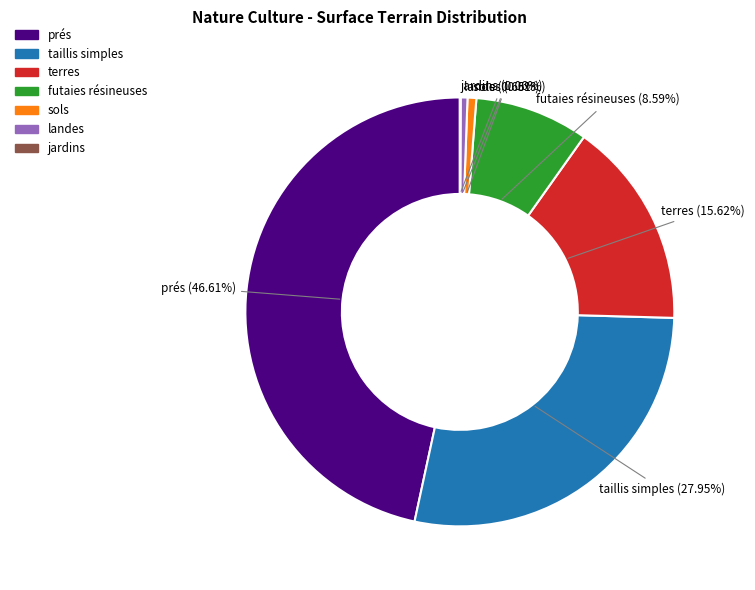

Is there a majority slice in this chart?

No